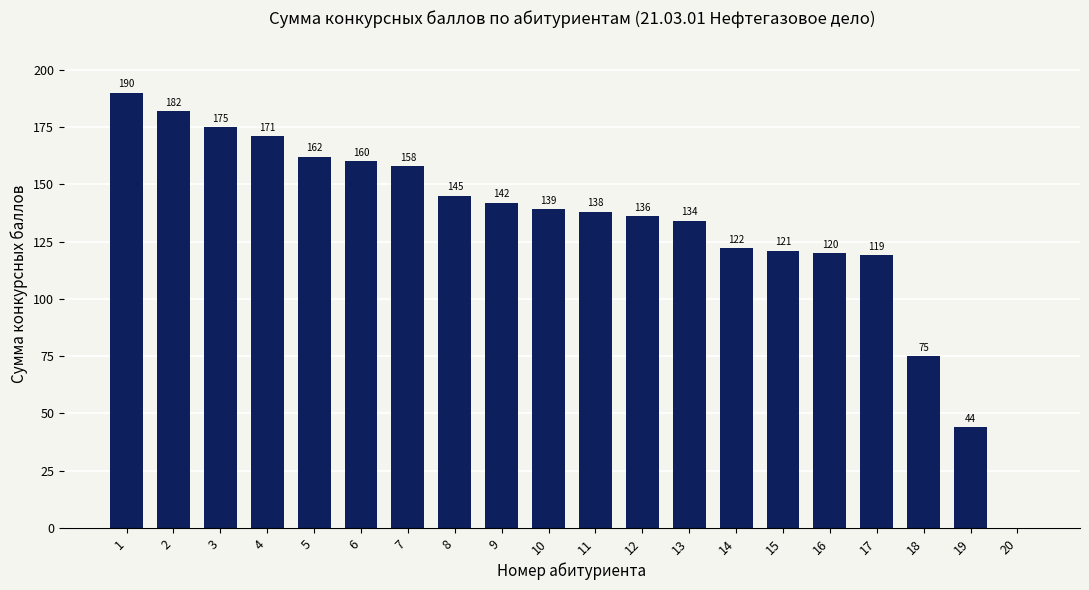

What is the sum of all values?

2633